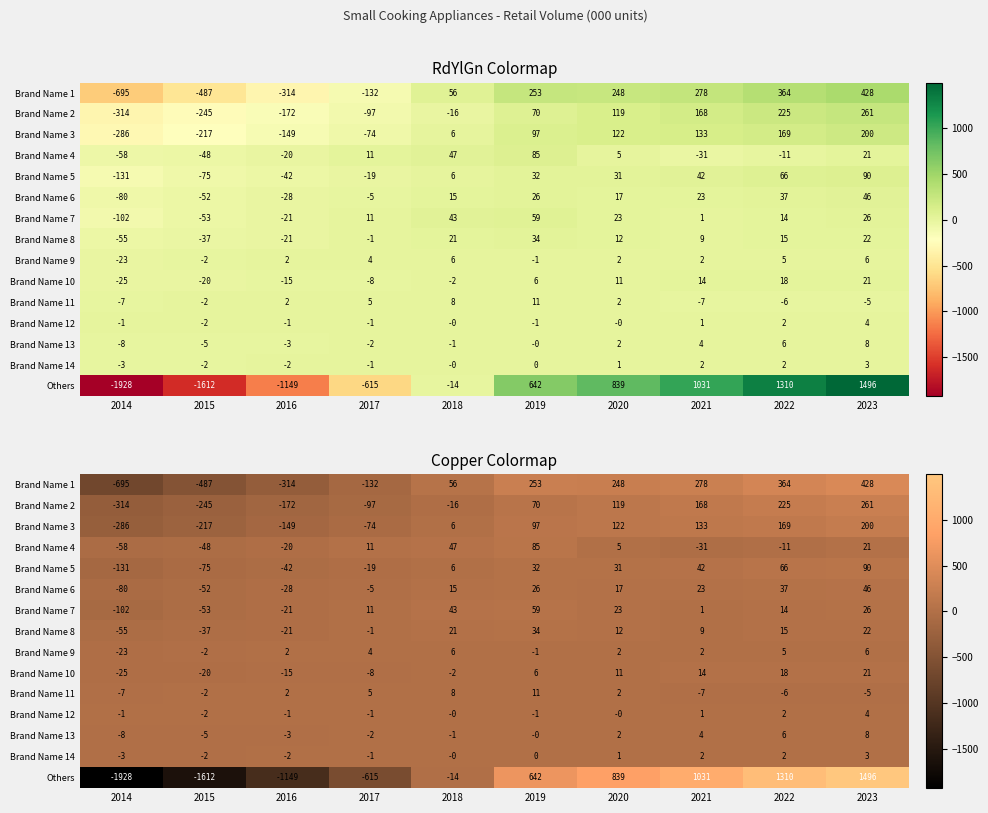

At which category is the sum across all series the highest?

2023